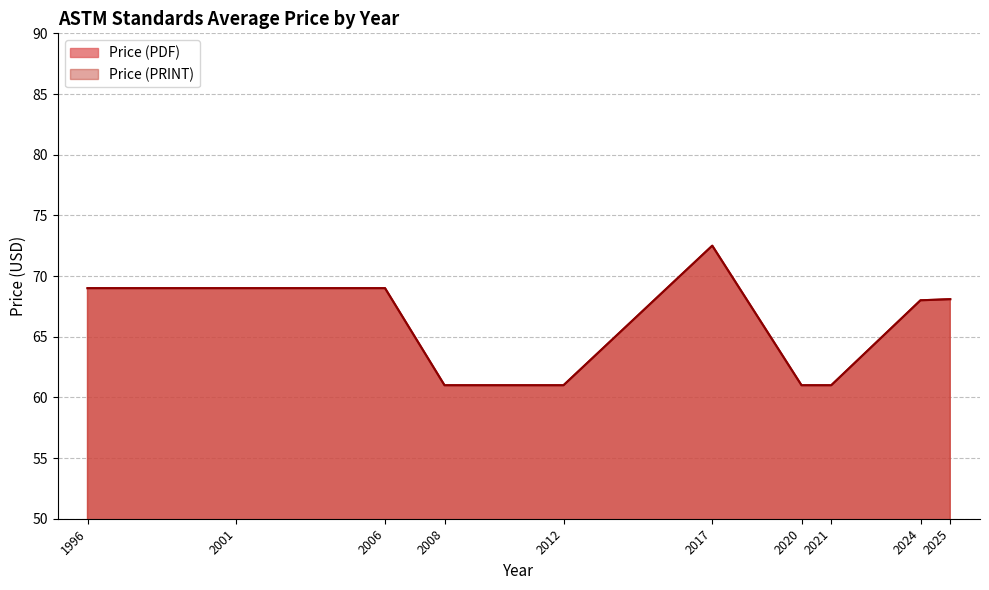

Between 2008 and 2025, which series saw the biggest shift?

Price (PDF)